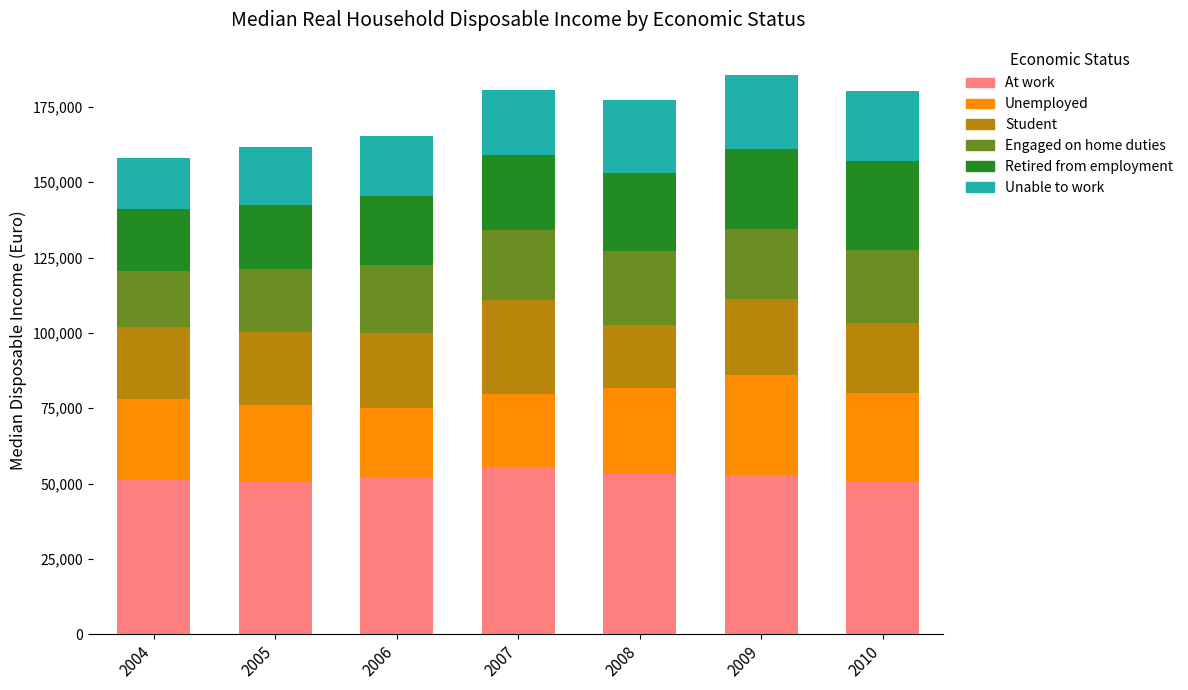

What are all the series names shown in the legend?

At work, Unemployed, Student, Engaged on home duties, Retired from employment, Unable to work